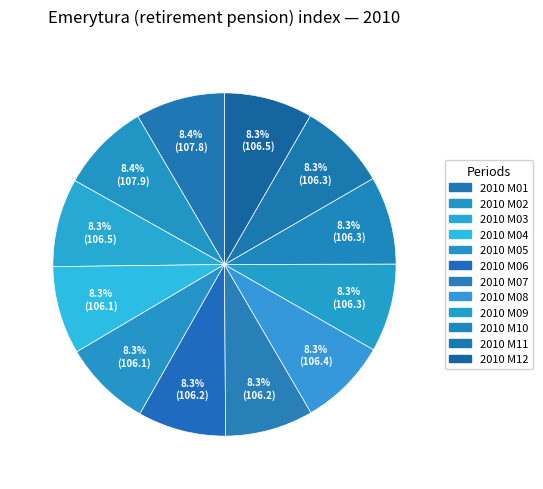

Is 2010 M12 the majority of the pie?

No